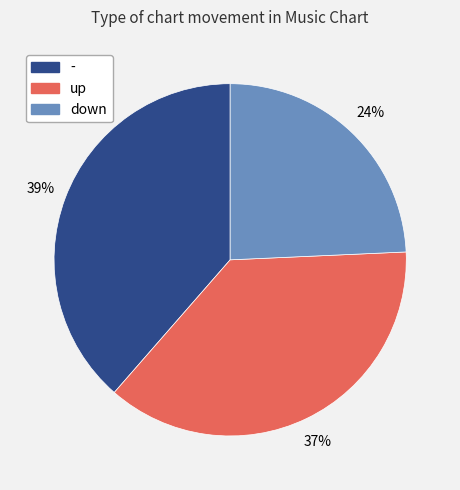

Do up and - together represent more than half of the pie?

Yes